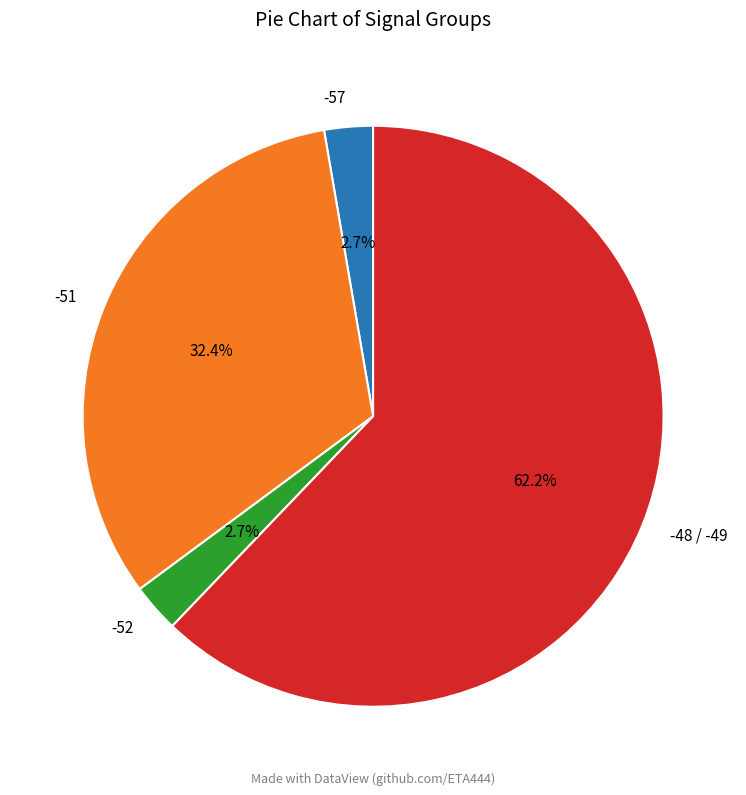

What is the largest slice in the pie chart?

-48 / -49